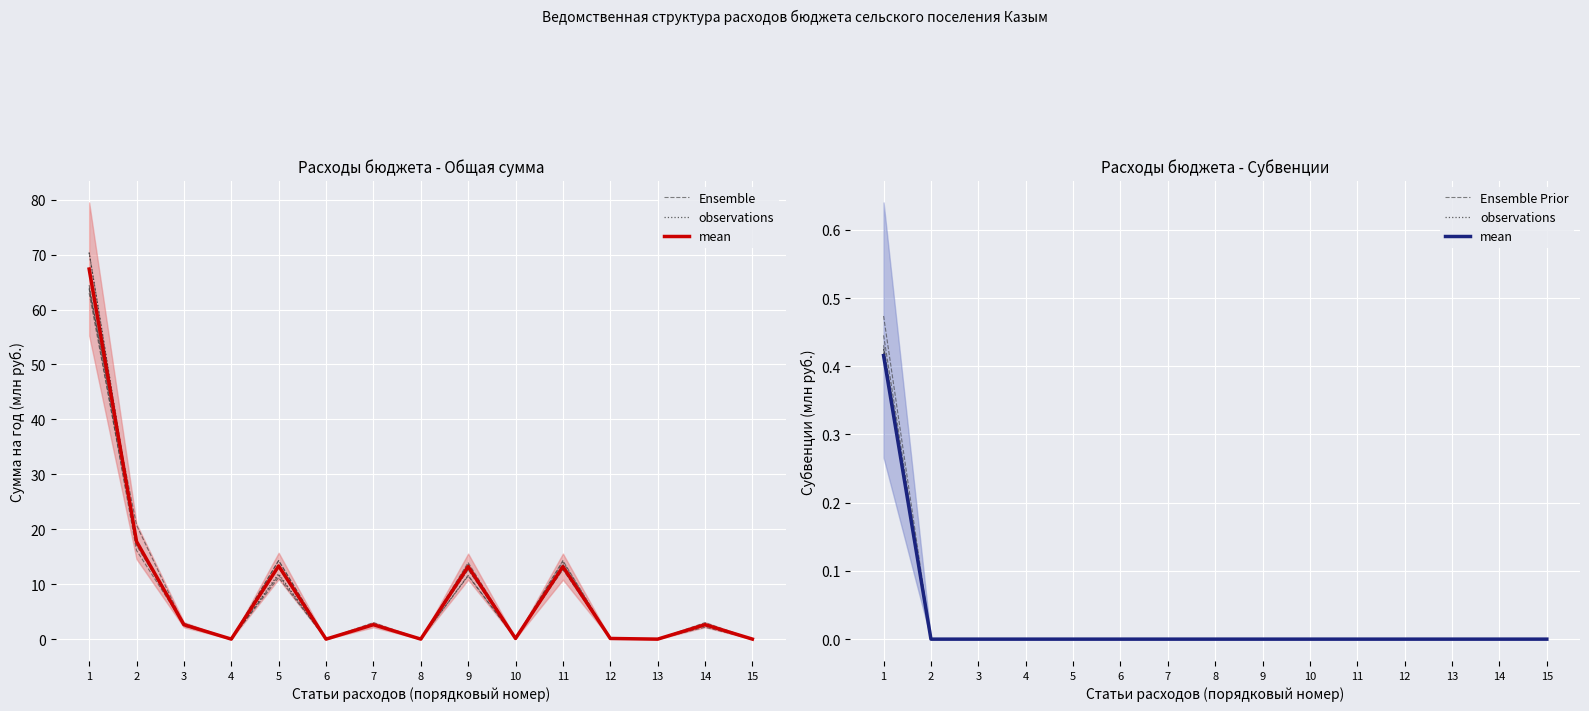

At which label does Ensemble first exceed 2?

1